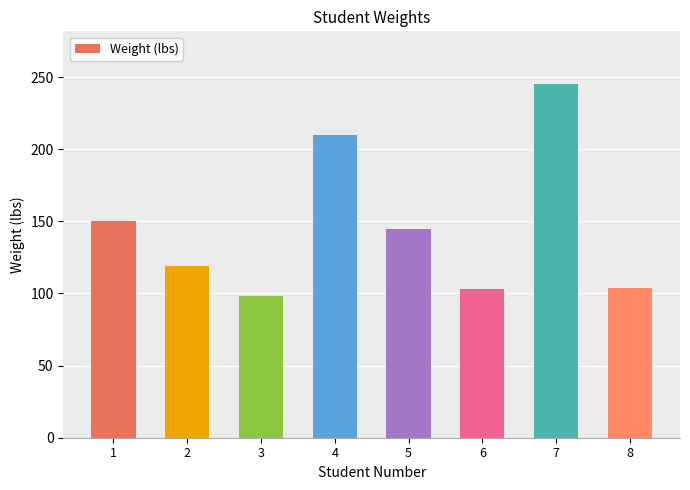

What is the average value?

147